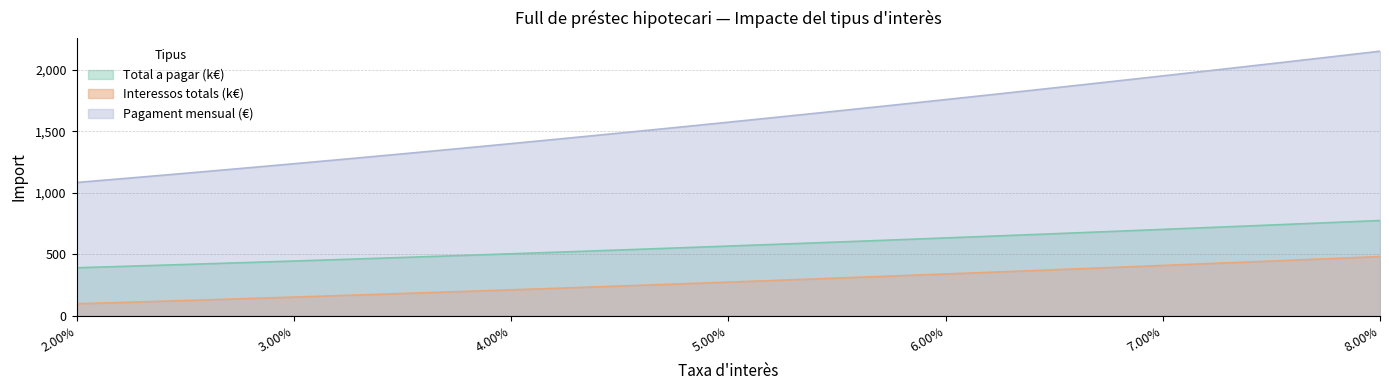

Reading left to right, transcribe all the data shown in this chart.

Pagament mensual: 390.3	403.6	417.2	431.1	445.2	459.5	474.2	489.0	504.1	519.4	535.0	550.8	566.8	583.1	599.5	616.2	633.1	650.1	667.4	684.9	702.5	720.3	738.3	756.5	774.8
Total a pagar: 97.0	110.3	123.9	137.8	151.9	166.2	180.8	195.7	210.8	226.1	241.7	257.5	273.5	289.8	306.2	322.9	339.8	356.8	374.1	391.6	409.2	427.0	445.0	463.2	481.5
Interessos totals: 1084.1	1121.2	1158.9	1197.4	1236.6	1276.5	1317.1	1358.4	1400.3	1442.9	1486.2	1530.0	1574.6	1619.7	1665.4	1711.7	1758.5	1806.0	1853.9	1902.4	1951.4	2000.9	2050.9	2101.3	2152.2